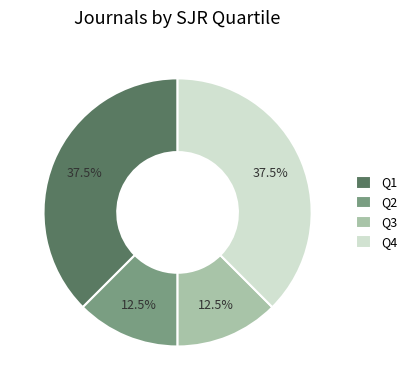

Is Q4 the majority of the pie?

No